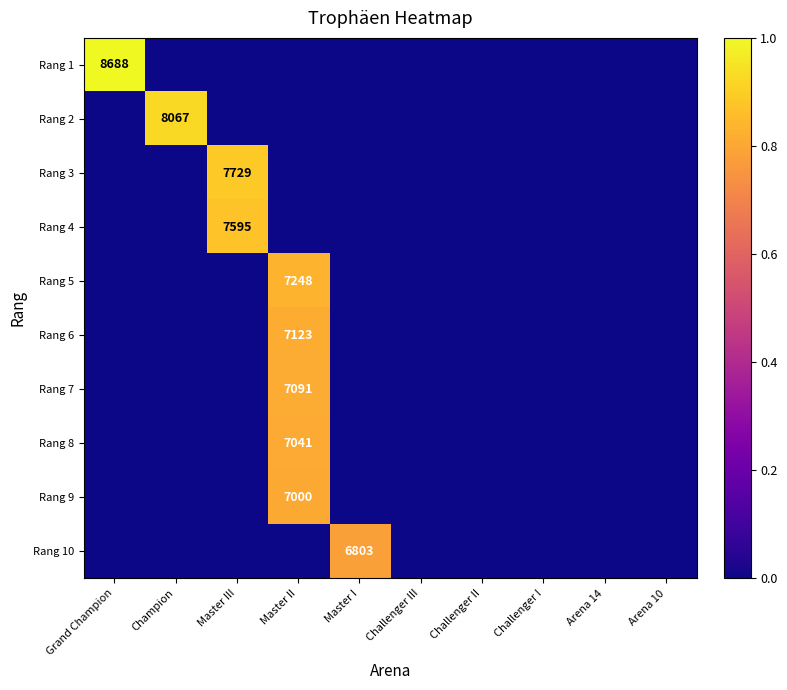

True or false: Rang 5 has a value of 0.5 at Arena 14.

False